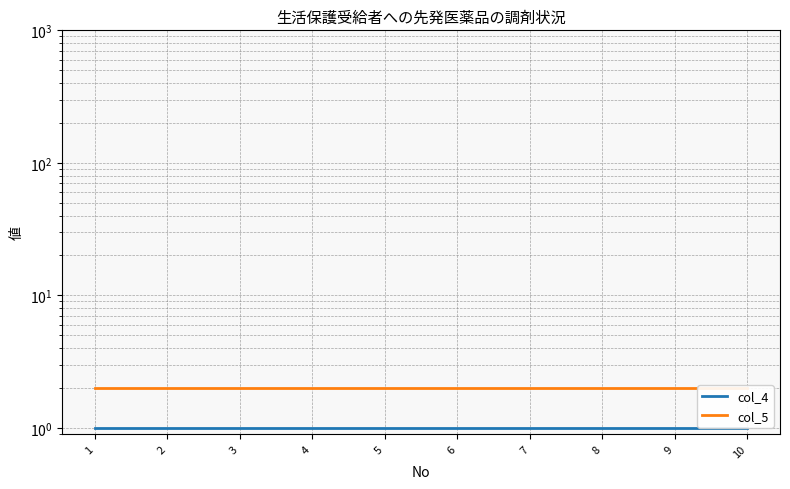

Reading left to right, extract all data points from this chart.

col_4: 1	1	1	1	1	1	1	1	1	1
col_5: 2	2	2	2	2	2	2	2	2	2